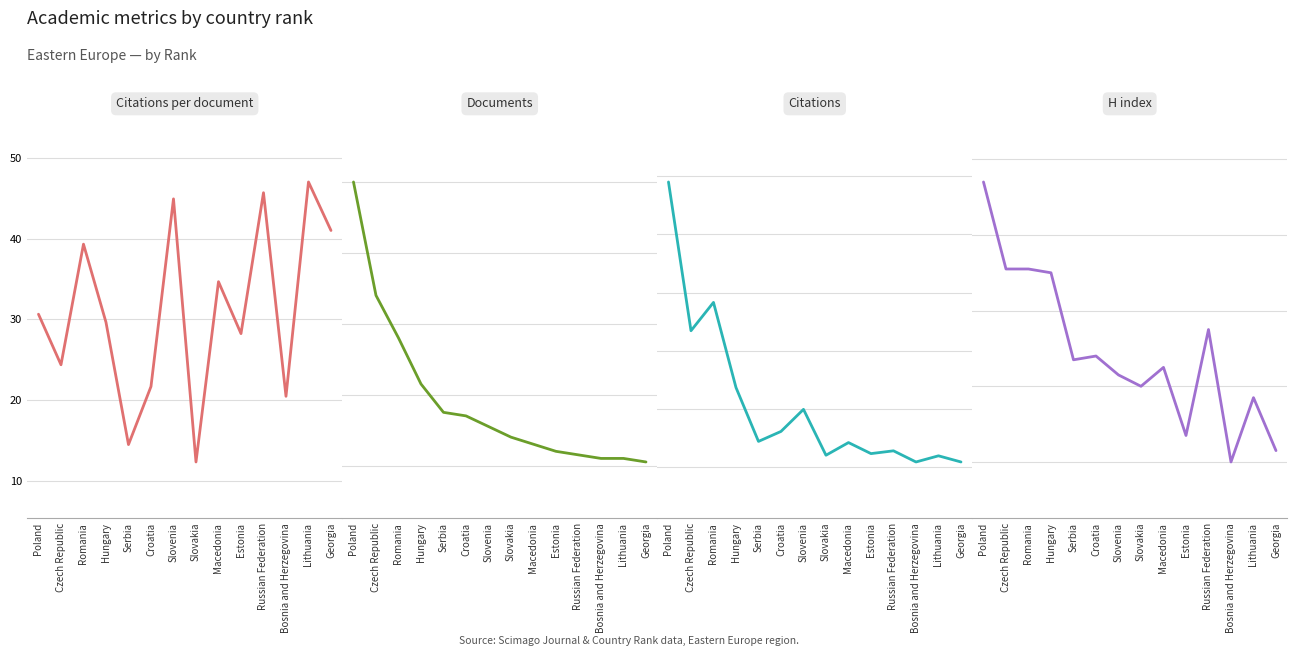

List the labels in order of Documents value, smallest first.

Georgia, Bosnia and Herzegovina, Lithuania, Russian Federation, Estonia, Macedonia, Slovakia, Slovenia, Croatia, Serbia, Hungary, Romania, Czech Republic, Poland